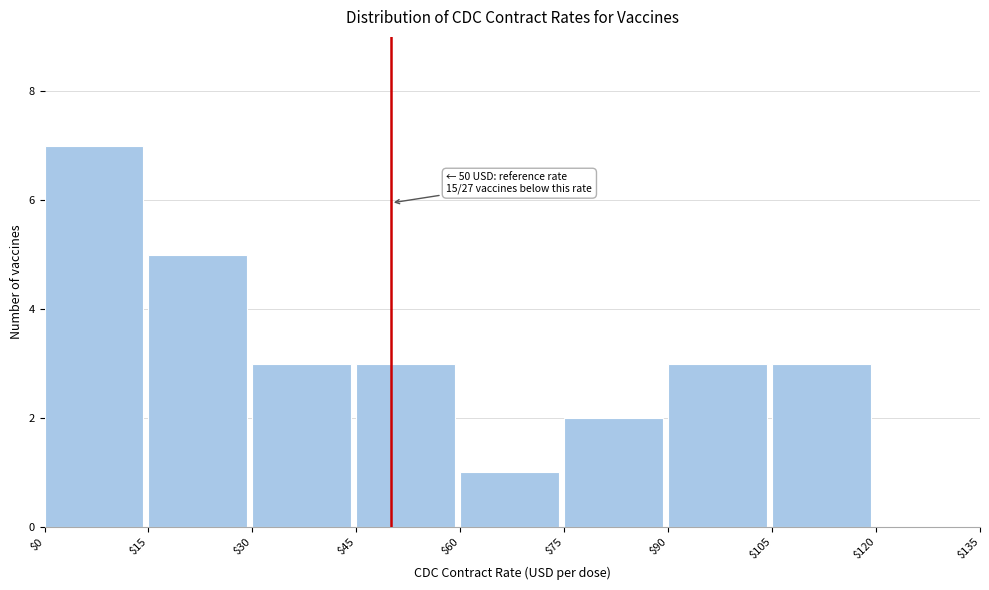

Which range on the x-axis has the tallest bar?

$0 to $15